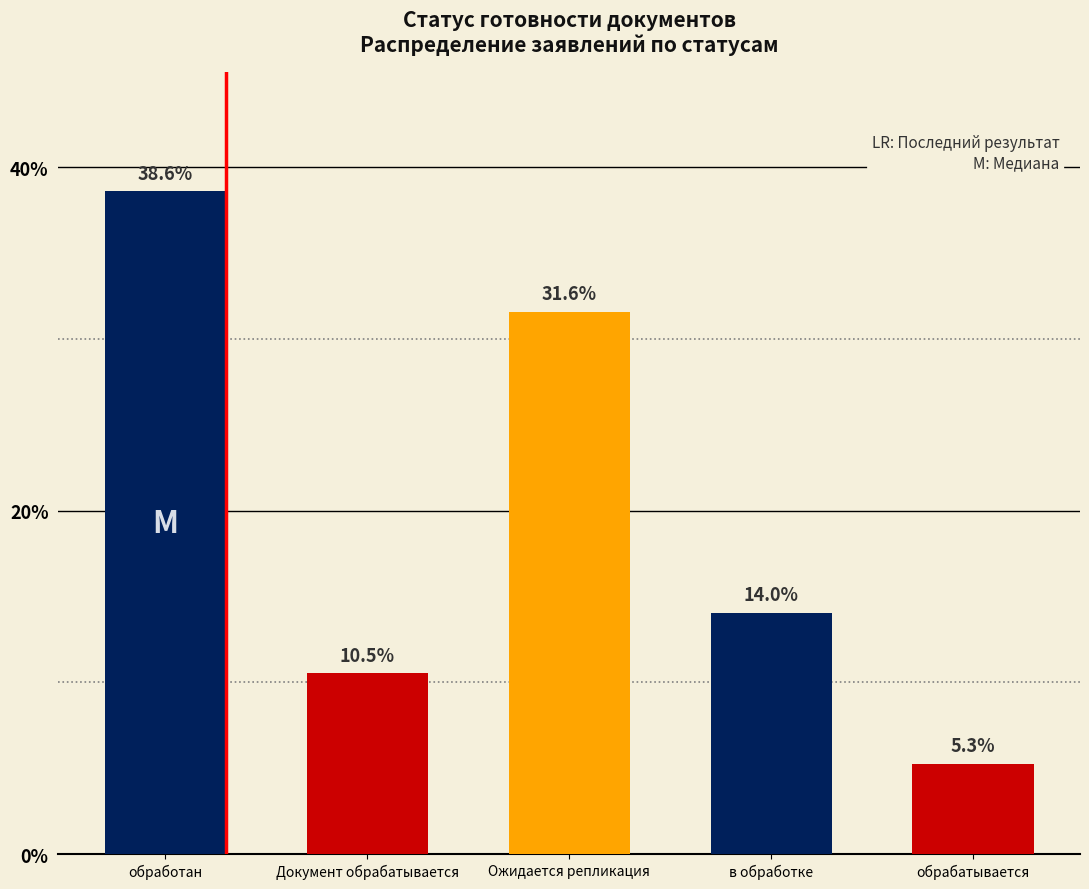

Is it true that the value at обрабатывается is 1.3?

False